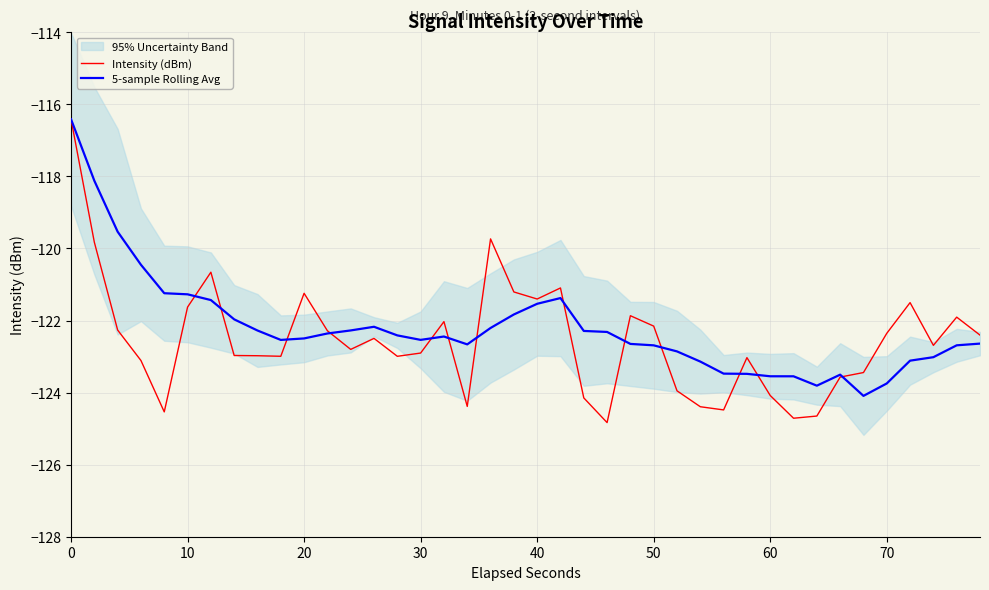

List the series in order of their overall mean, highest first.

5-sample Rolling Avg, Intensity (dBm)